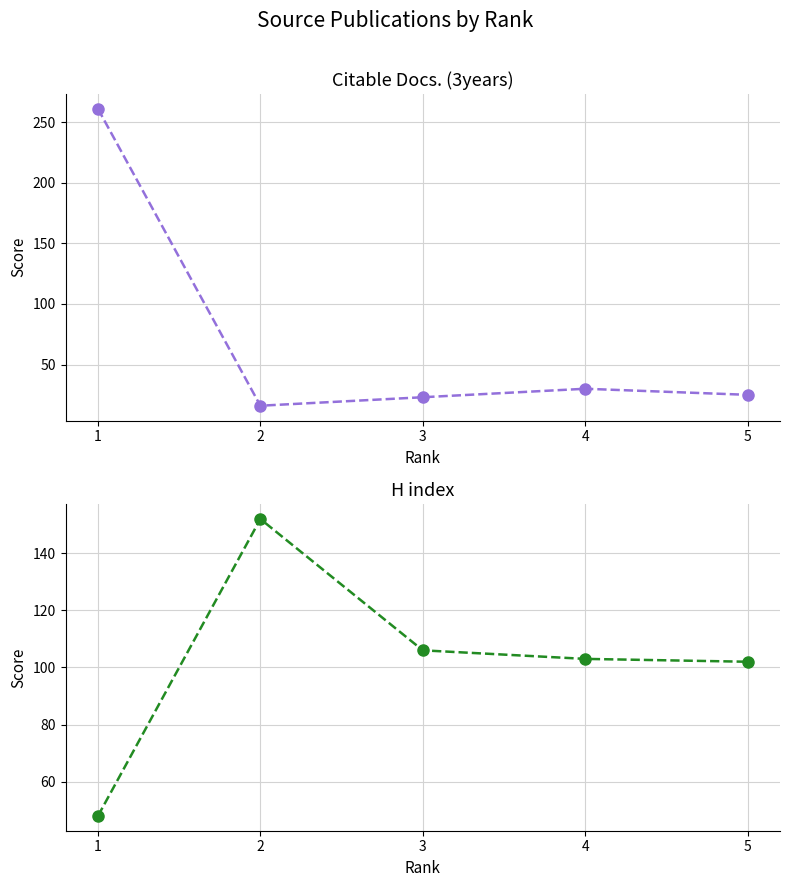

What is the smallest value displayed?

16